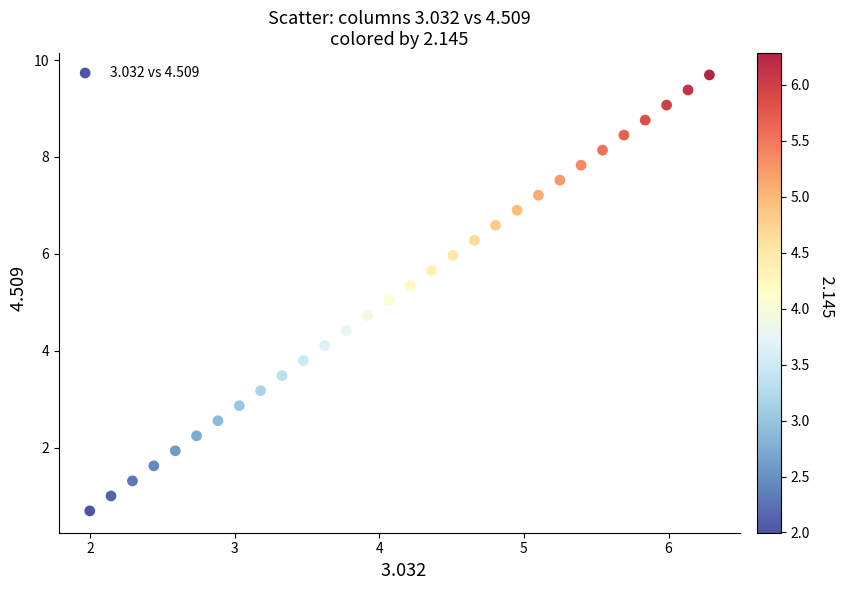

What is the range of Y values (max minus min)?

9.0